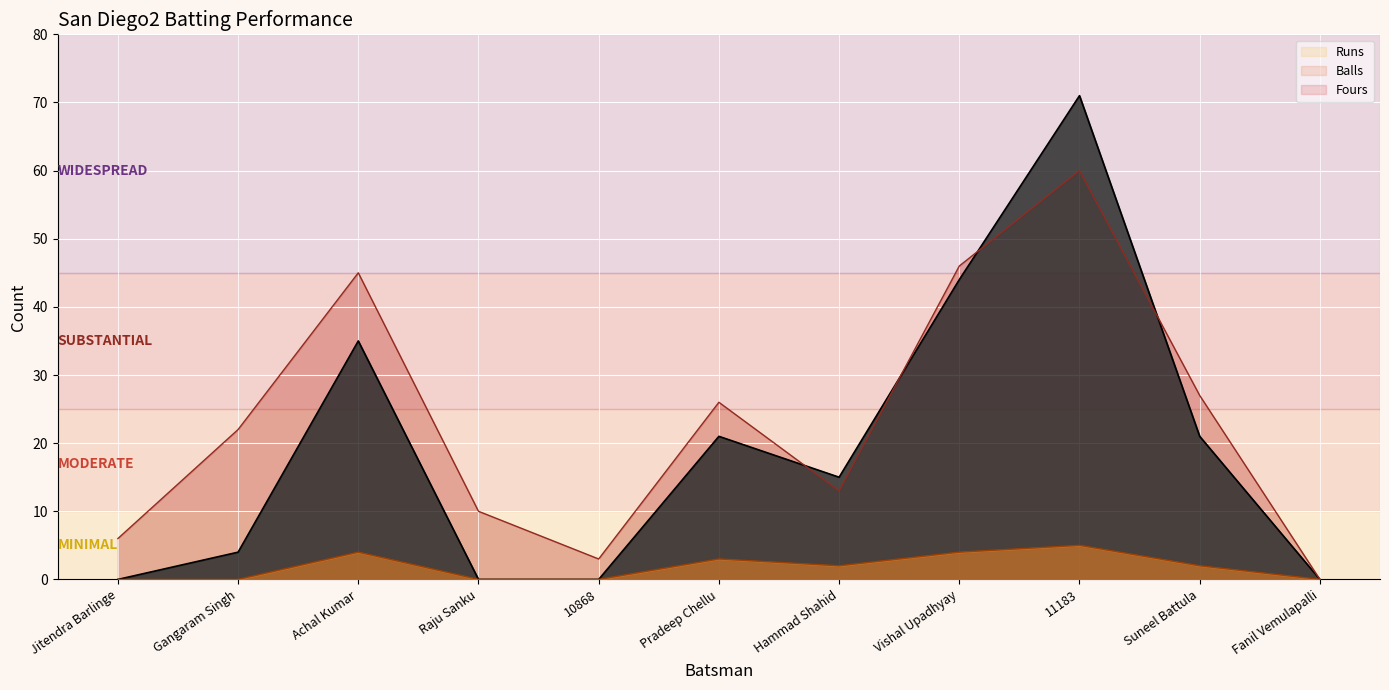

In Fours, how many points are higher than both neighbors (excluding endpoints)?

3